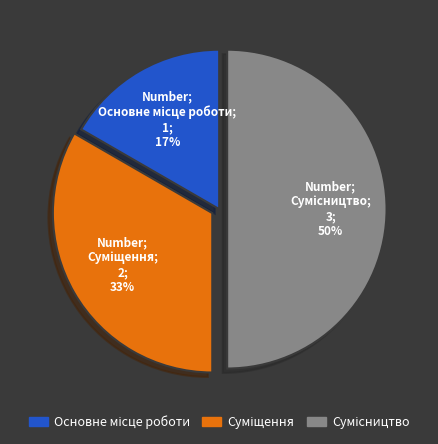

Count the number of slices in the pie.

3